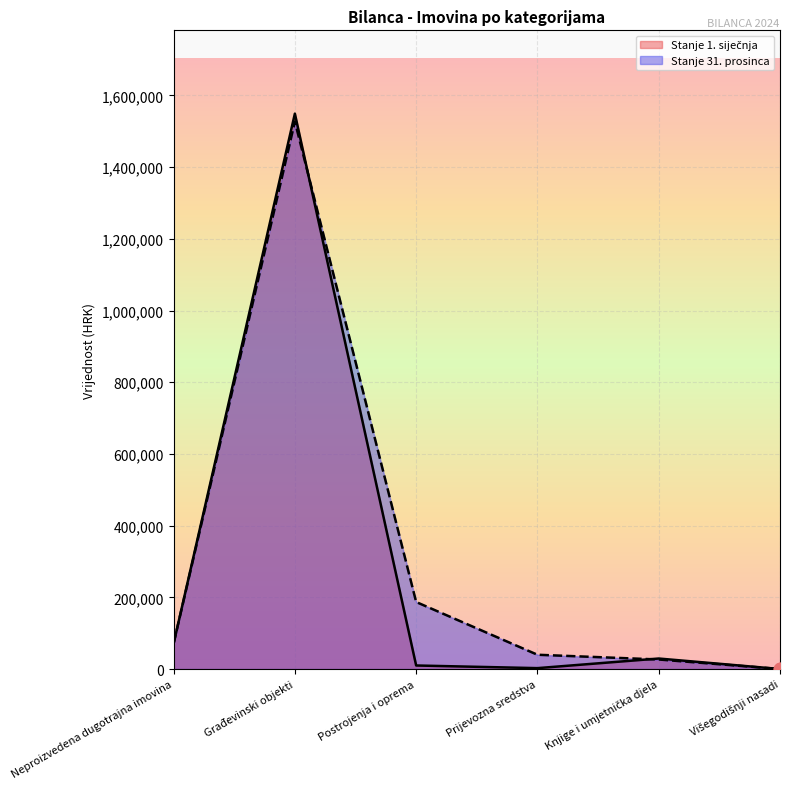

Which series contains the highest Y value?

Stanje 1. siječnja